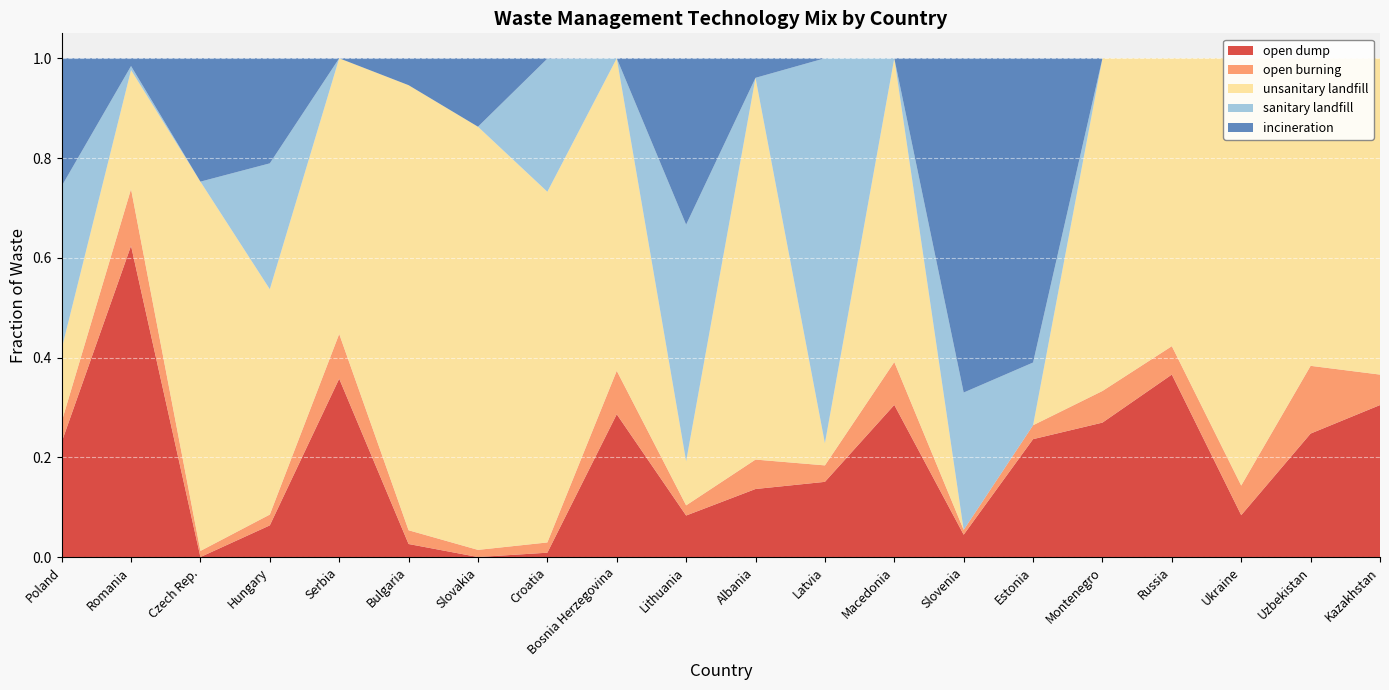

Reading left to right, extract all data points from this chart.

open dump: 0.2	0.6	0.0	0.1	0.4	0.0	0.0	0.0	0.3	0.1	0.1	0.2	0.3	0.0	0.2	0.3	0.4	0.1	0.2	0.3
open burning: 0.0	0.1	0.0	0.0	0.1	0.0	0.0	0.0	0.1	0.0	0.1	0.0	0.1	0.0	0.0	0.1	0.1	0.1	0.1	0.1
unsanitary landfill: 0.1	0.2	0.7	0.5	0.6	0.9	0.8	0.7	0.6	0.1	0.8	0.0	0.6	0.0	0.0	0.7	0.6	0.9	0.6	0.6
sanitary landfill: 0.3	0.0	0.0	0.3	0.0	0.0	0.0	0.3	0.0	0.5	0.0	0.8	0.0	0.3	0.1	0.0	0.0	0.0	0.0	0.0
incineration: 0.3	0.0	0.2	0.2	0.0	0.1	0.1	0.0	0.0	0.3	0.0	0.0	0.0	0.7	0.6	0.0	0.0	0.0	0.0	0.0